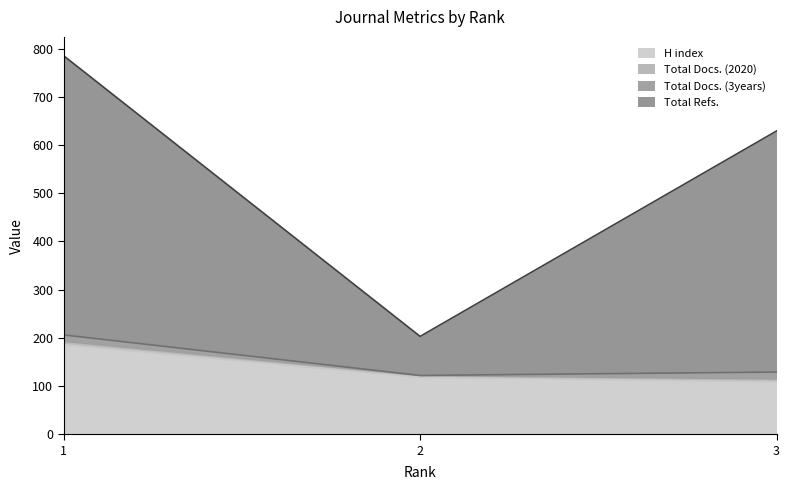

The value of H index at 2 is 25. True or false?

False